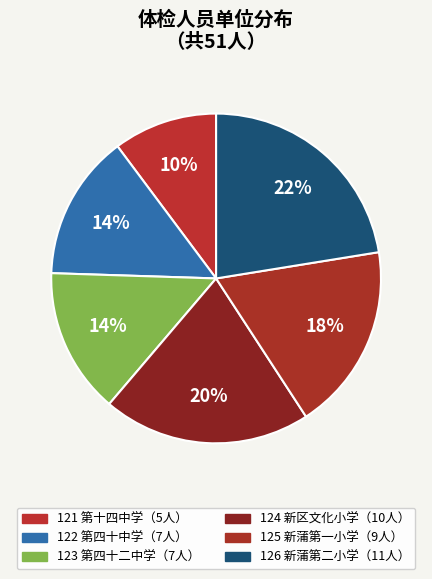

Count the number of slices in the pie.

6